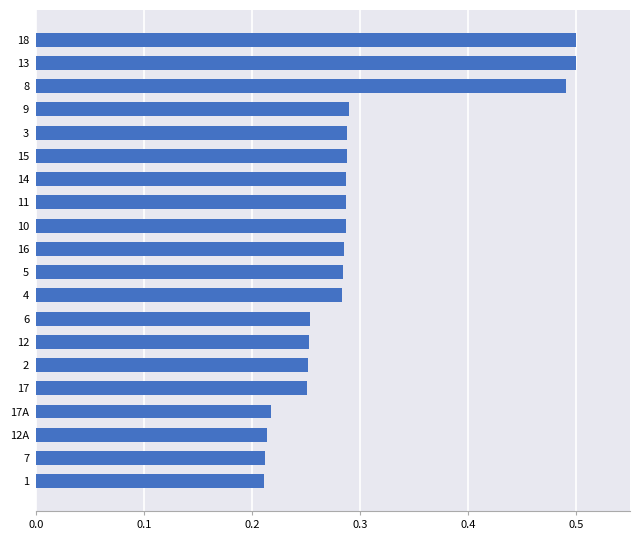

What is the sum of the values at 18 and 17А?

0.7